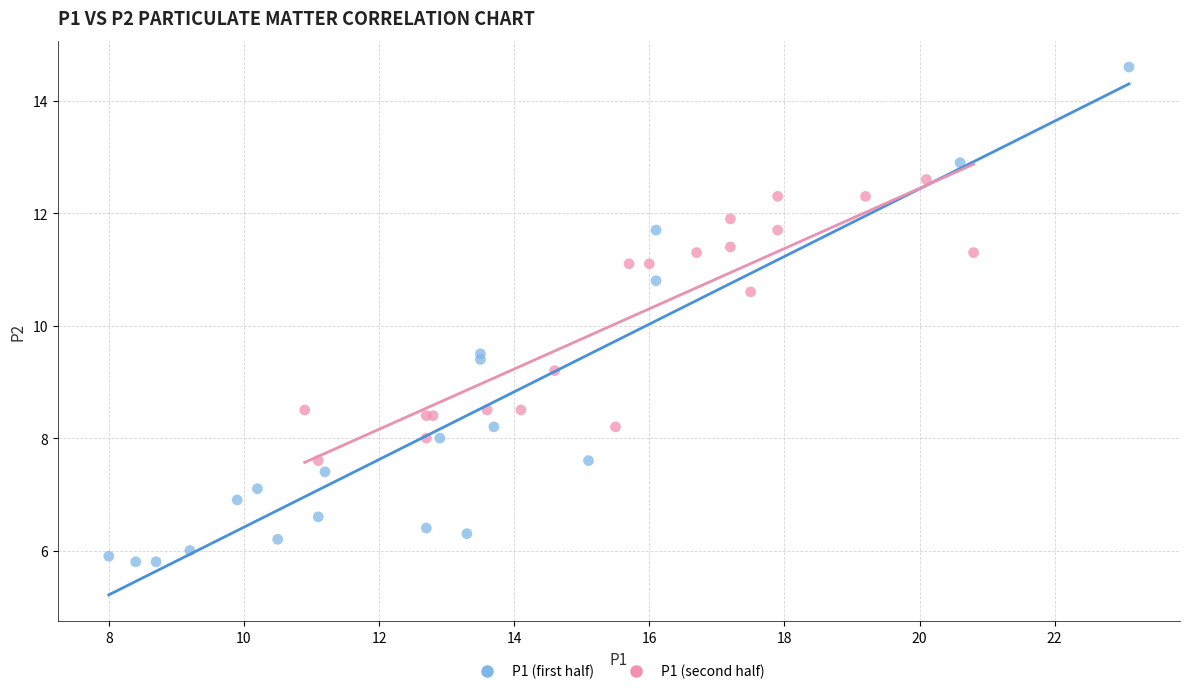

Which series contains the lowest Y value?

P1 (first half)